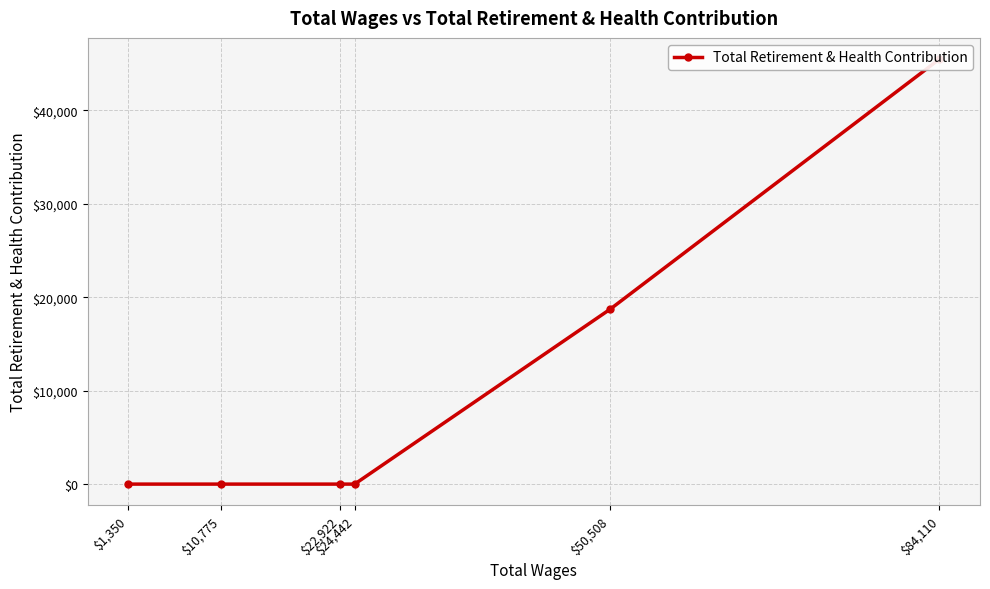

How many values are between 0 and 18713?

5